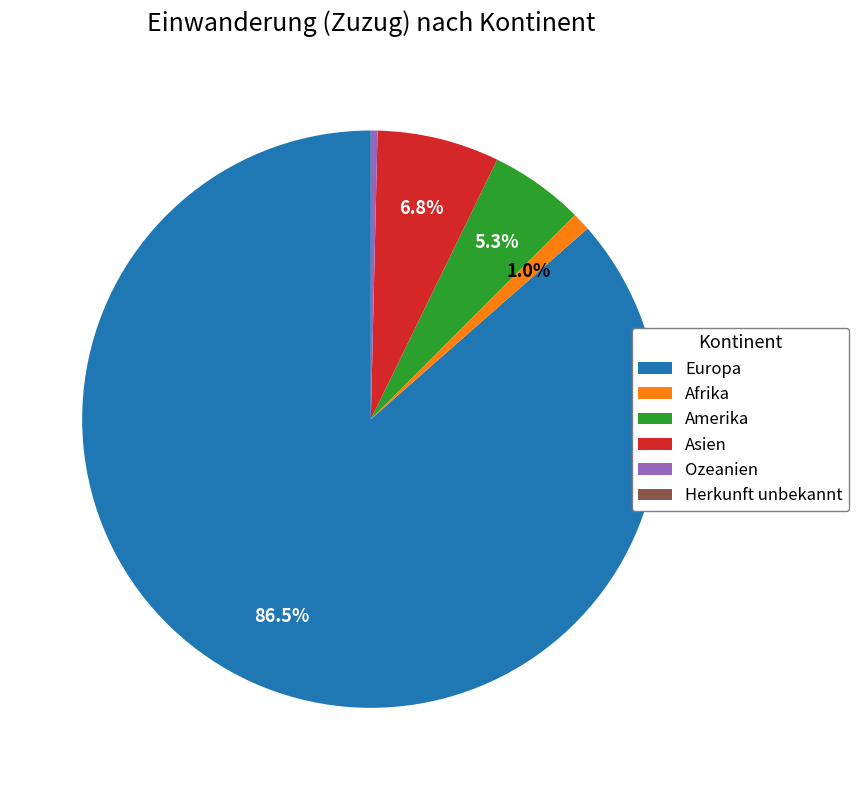

Which category has the biggest portion of the pie?

Europa